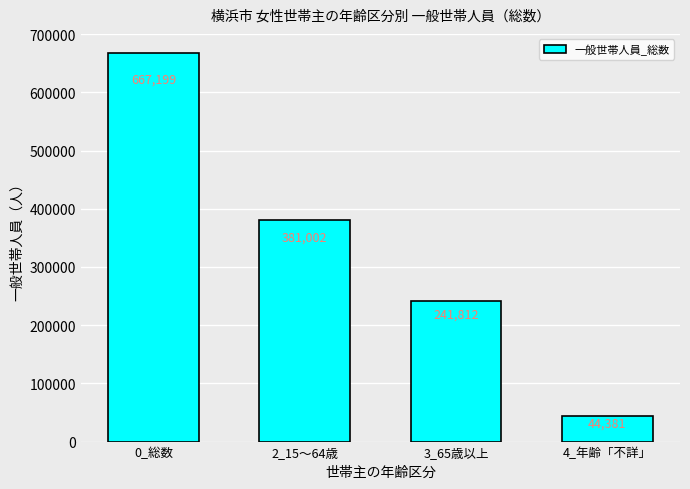

What is the value of the 1st bar from the left?

667199